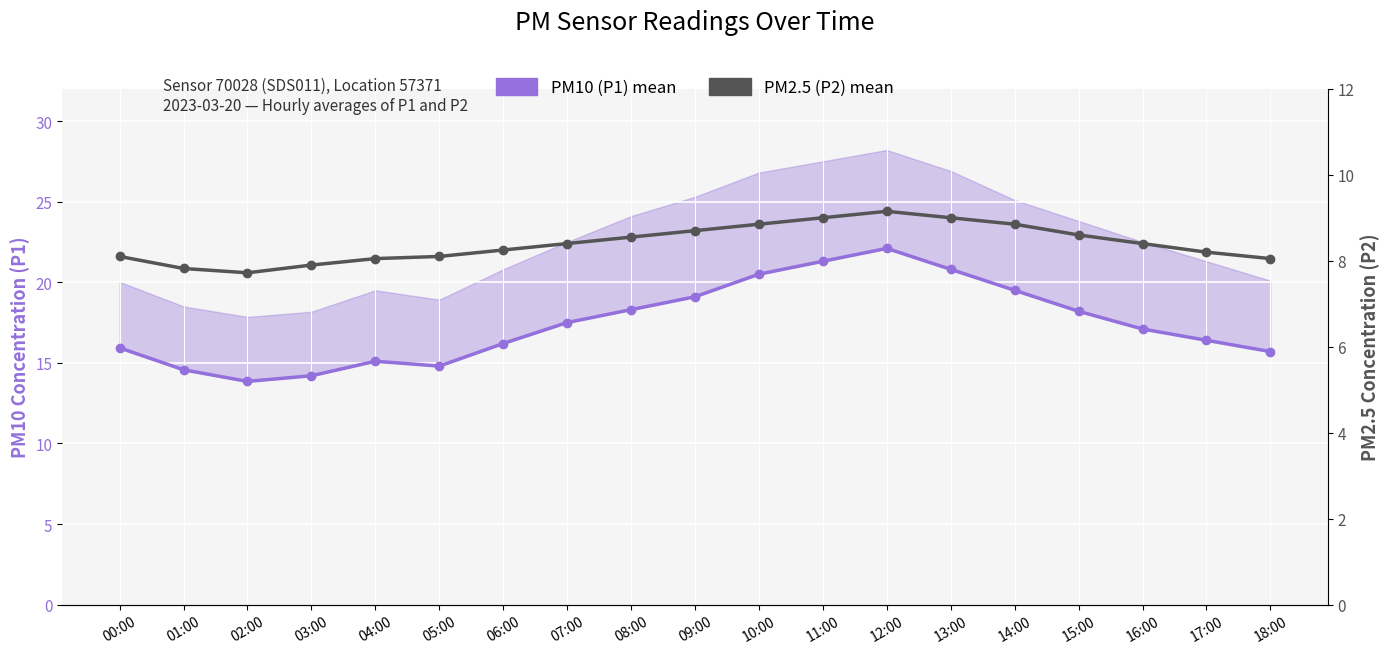

The PM10 (P1) mean series shows 20.5 at 10:00. True or false?

True